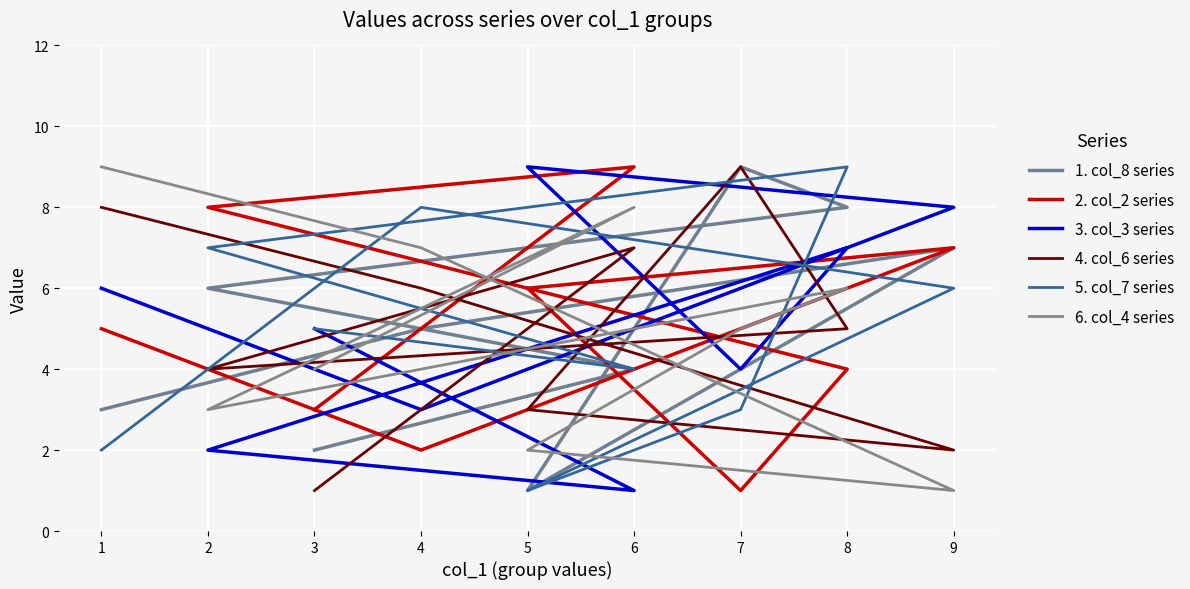

Which series has the largest total across all categories?

1. col_8 series